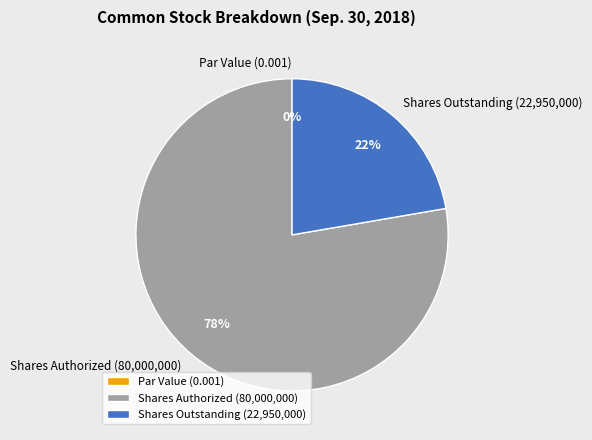

Rank the categories by value from highest to lowest.

Common stock, shares authorized, Common stock, shares outstanding, Common stock, par value